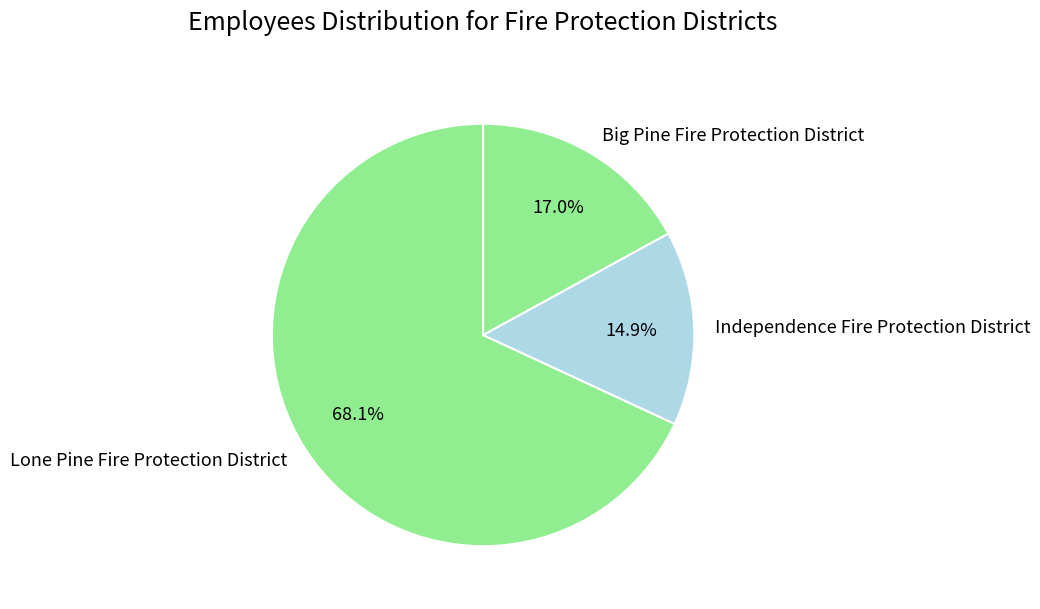

Is Lone Pine Fire Protection District the majority of the pie?

Yes